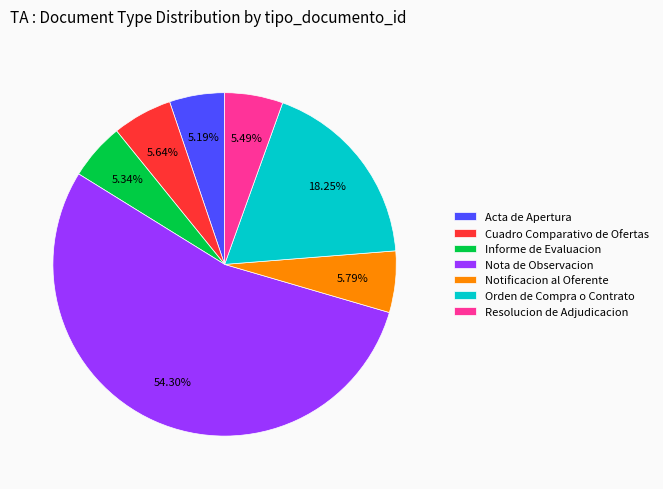

True or false: Orden de Compra o Contrato accounts for 18% of the total.

True